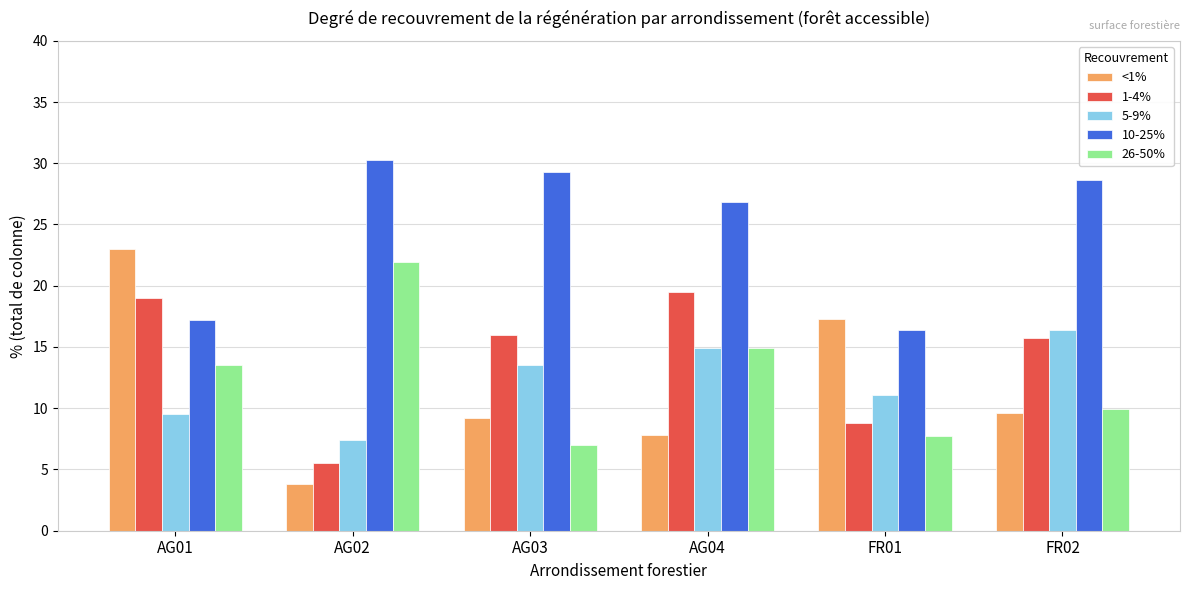

What position from the left is FR02?

6